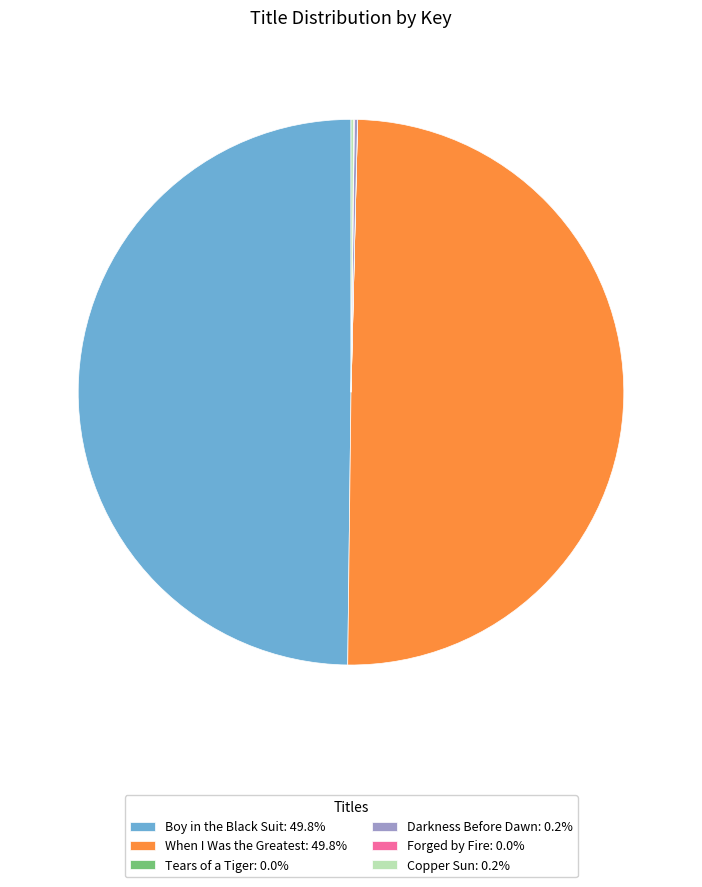

Is the sum of When I Was the Greatest: 49.8% and Boy in the Black Suit: 49.8% greater than half?

Yes